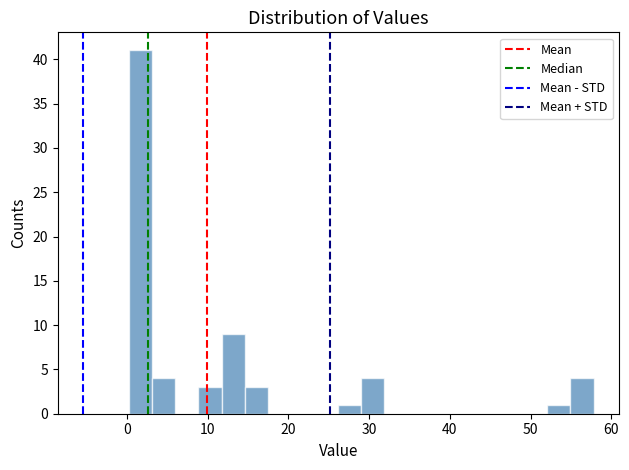

Read against the x-axis, roughly where is the centre of the tallest bar?

2